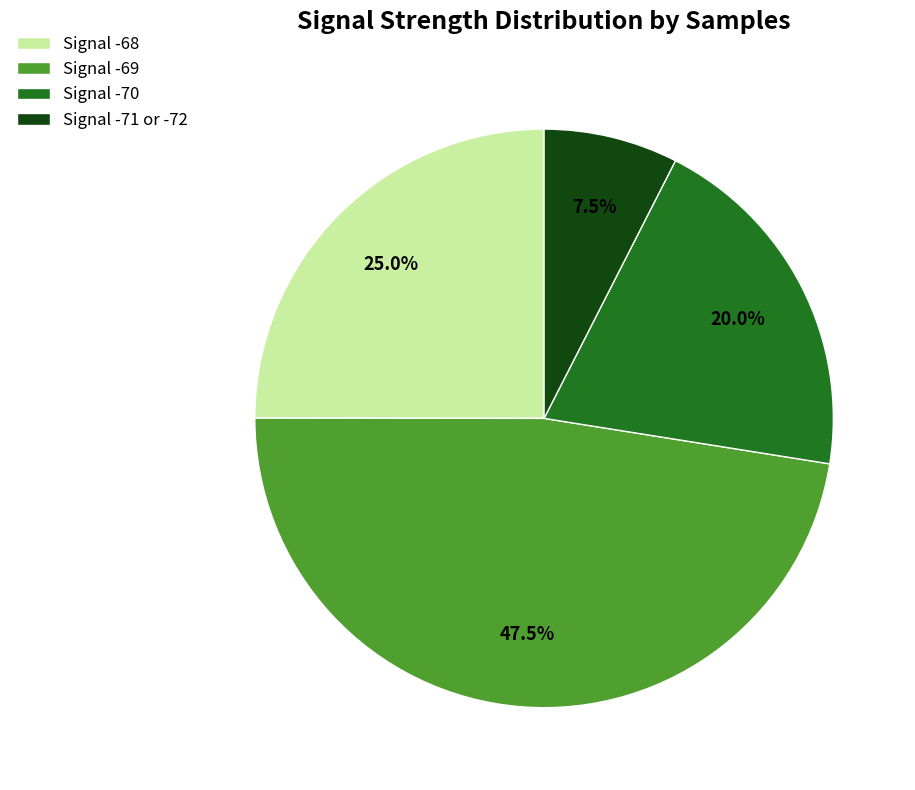

What is the total percentage of Signal -70 and Signal -71 or -72?

27.5%